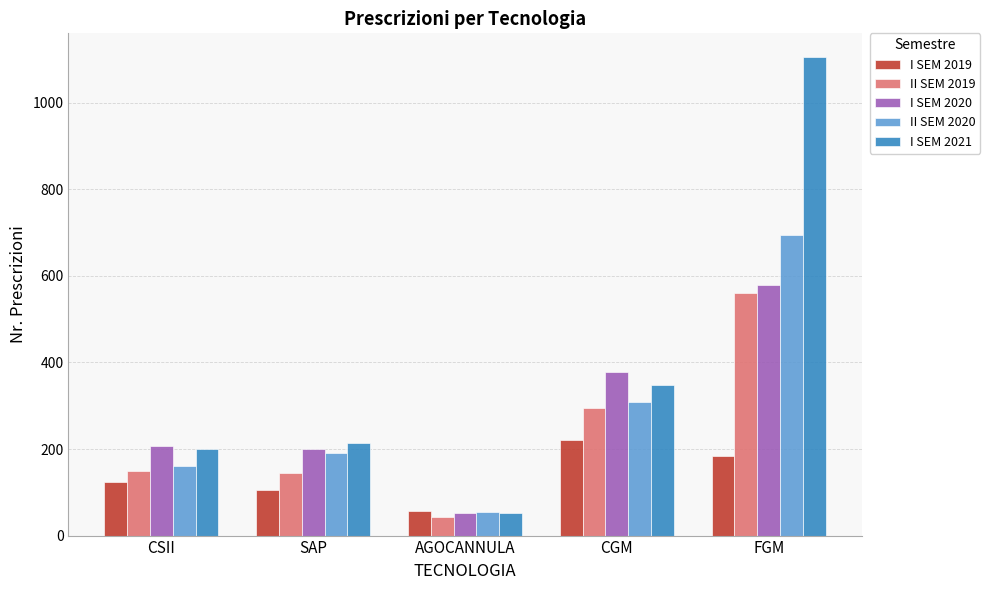

What is the sum of the I SEM 2021 values at SAP and FGM?

1319